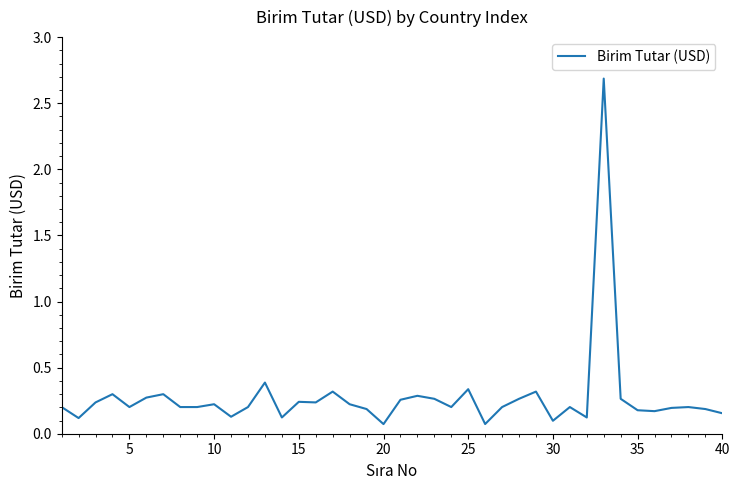

What is the difference between the maximum and minimum values?

2.6